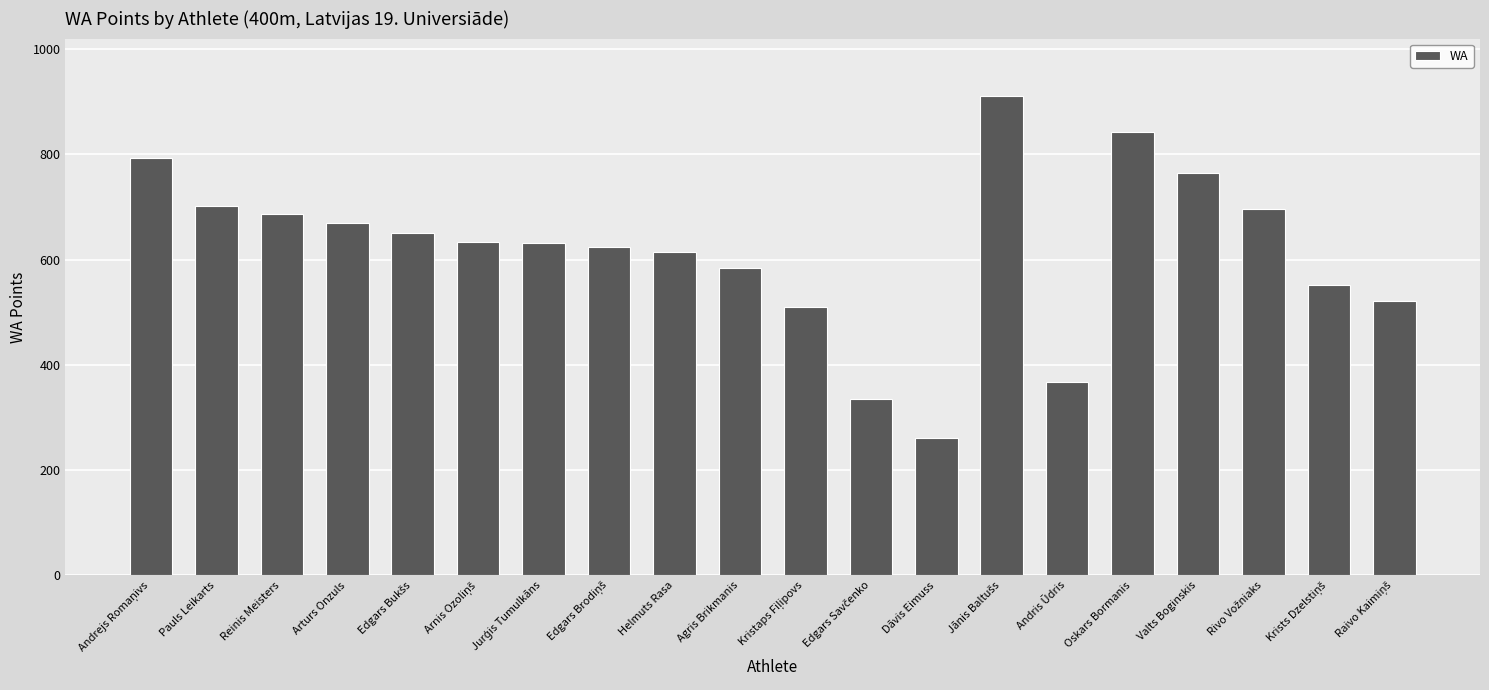

The chart shows a value of 764 at Valts Boginskis. True or false?

True